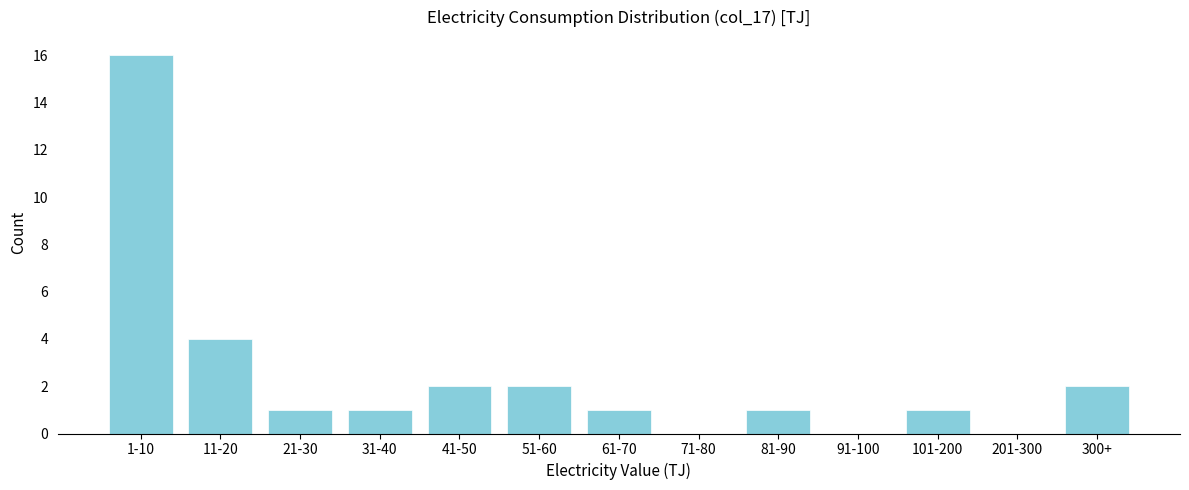

Reading left to right, what are all the values shown in this chart?

1-10=16	11-20=4	21-30=1	31-40=1	41-50=2	51-60=2	61-70=1	71-80=0	81-90=1	91-100=0	101-200=1	201-300=0	300+=2